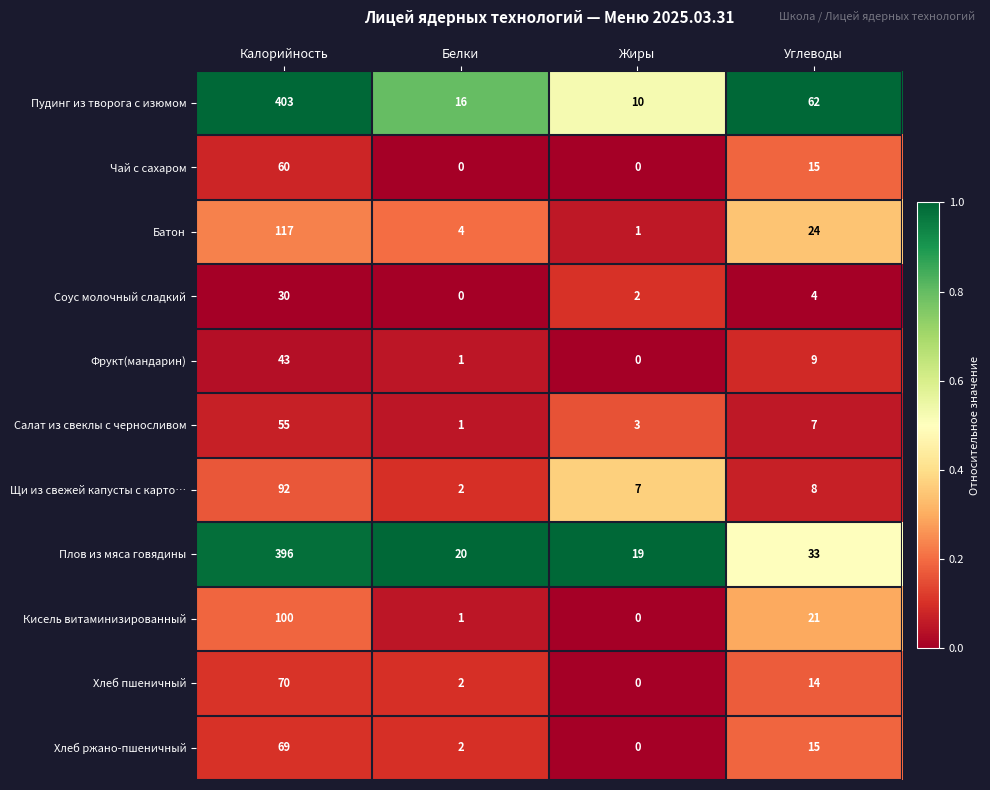

The value of Соус молочный сладкий at Белки is 0. True or false?

True